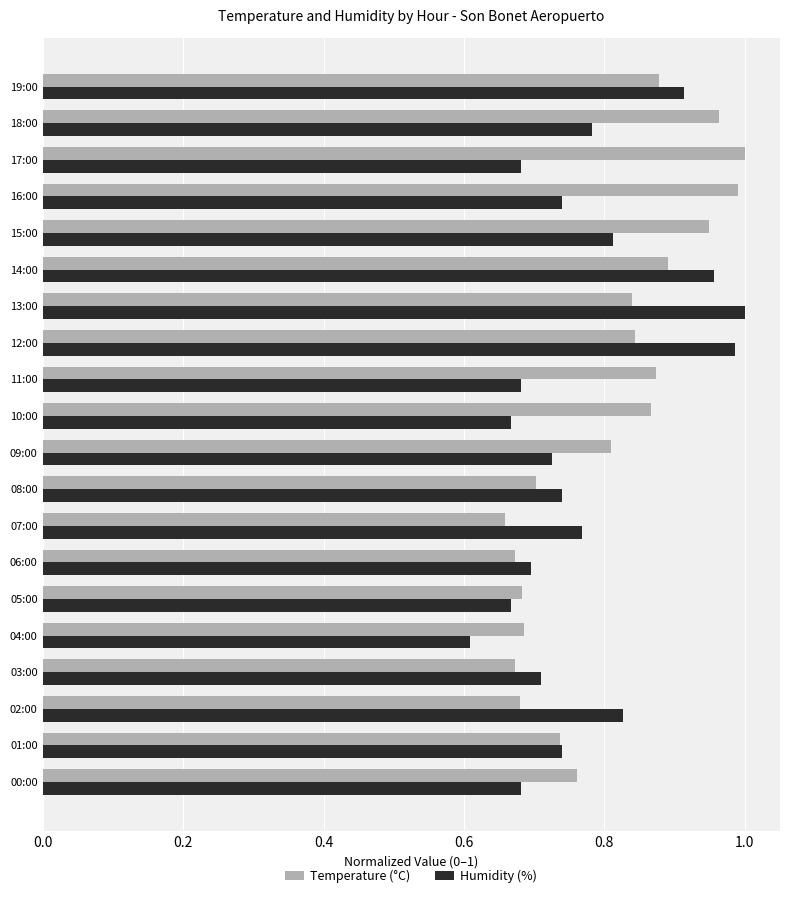

What is the difference between the maximum and second lowest values in the Humidity (%) series?

0.3